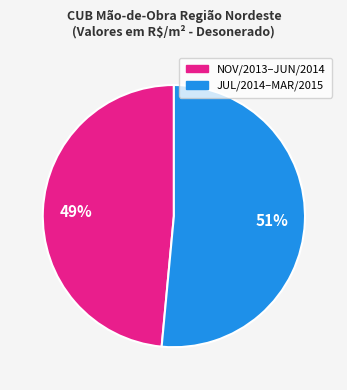

Is there a majority slice in this chart?

Yes